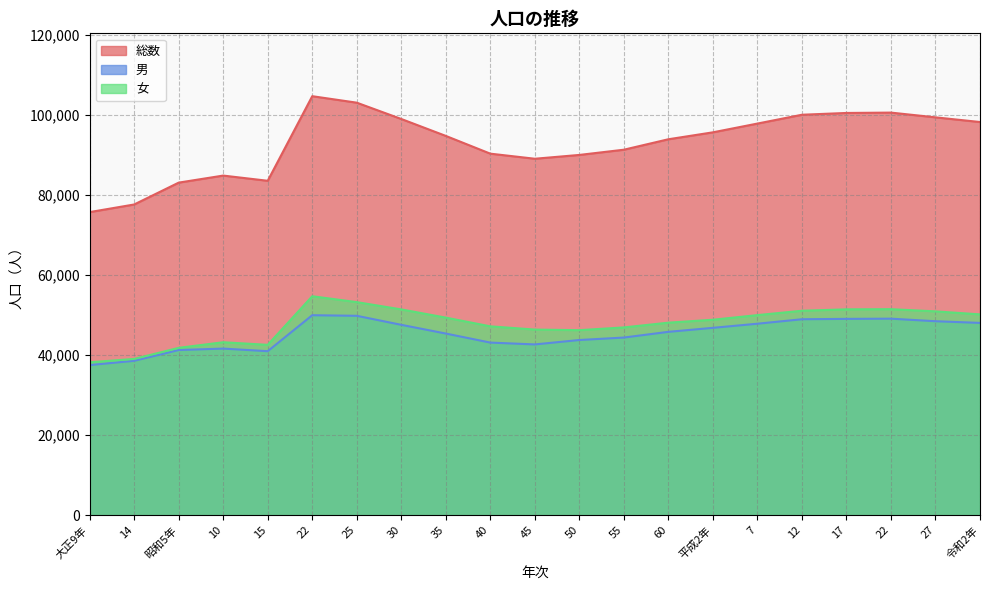

At which label does 女 reach its peak?

22